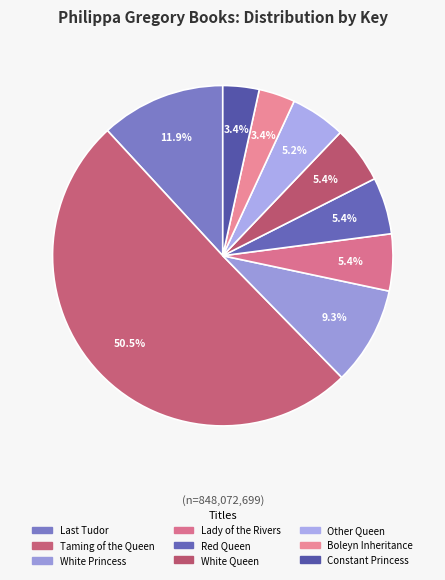

How many slices are in this pie chart?

9